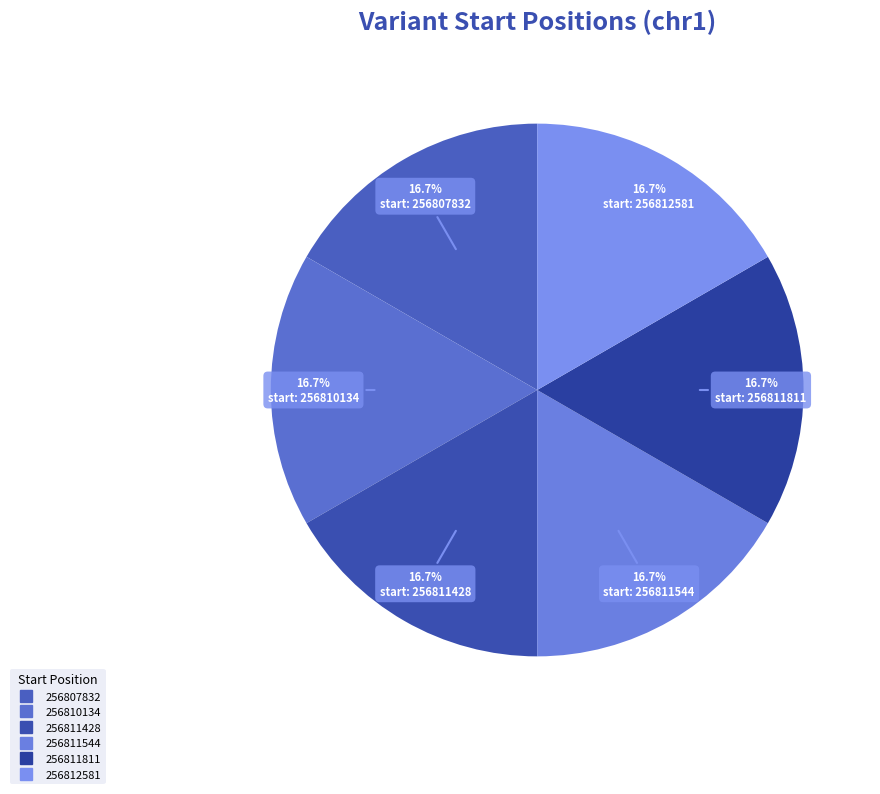

Combined, do 256811811 and 256811428 account for over 50%?

No